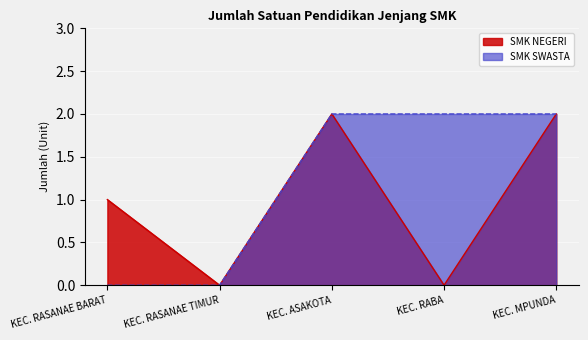

At which category does the chart reach its peak across all series?

KEC. ASAKOTA